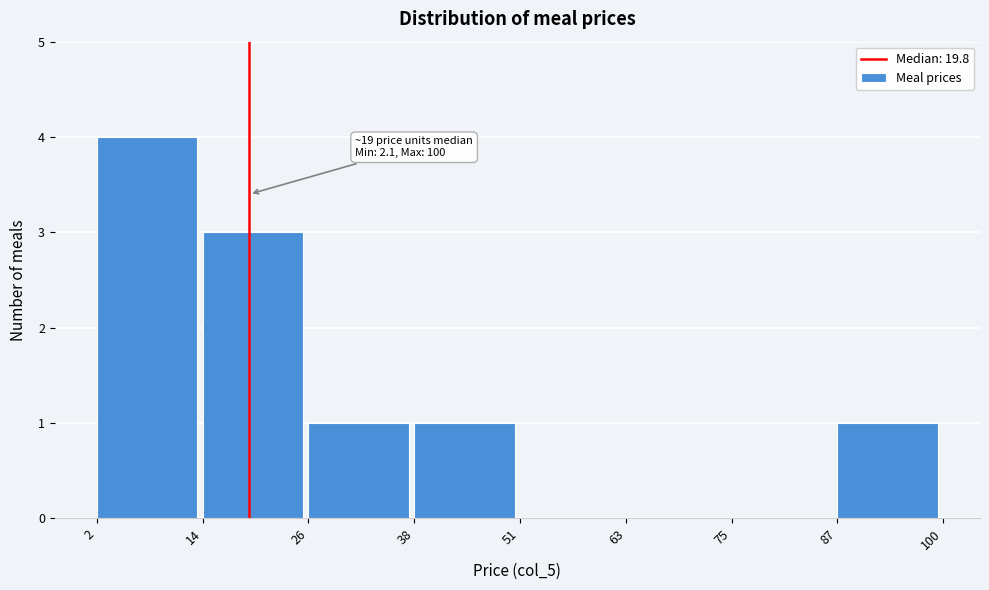

Over which range of the x-axis is the bar tallest?

2 to 14